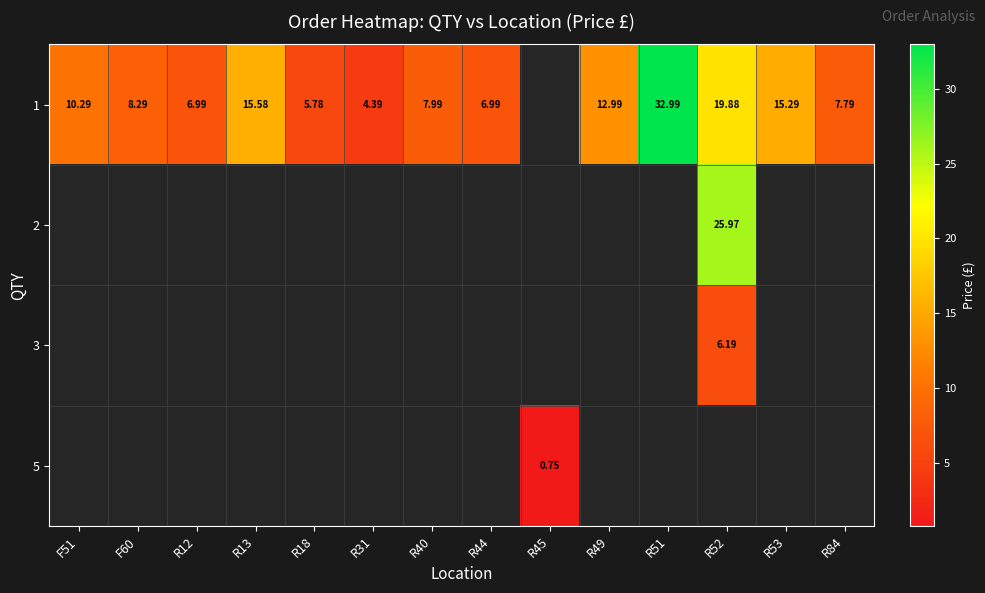

The value of 1 at R13 is 23.9. True or false?

False